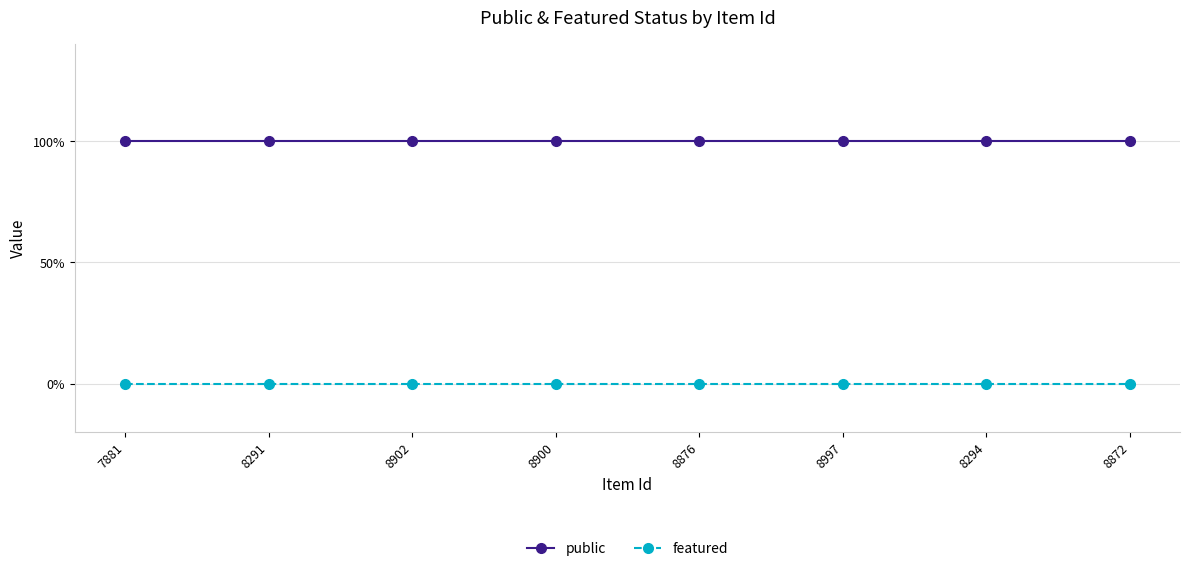

What are all the series names shown in the legend?

public, featured